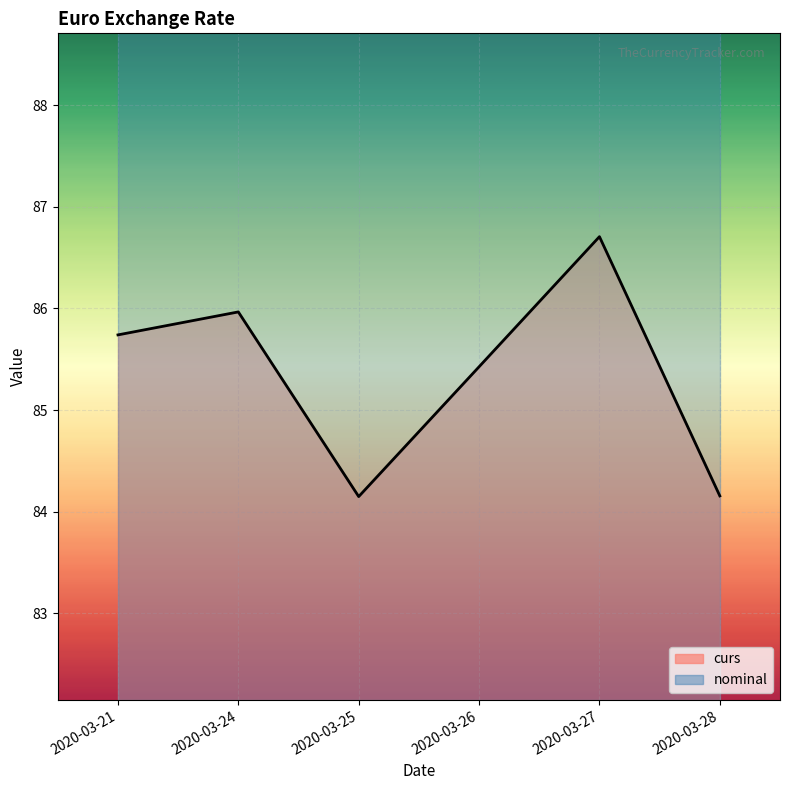

True or false: curs and nominal intersect in this chart.

False